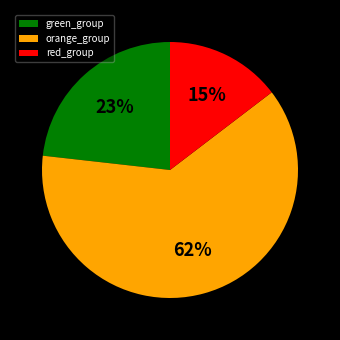

To the nearest percent, what portion does green_group represent?

23%